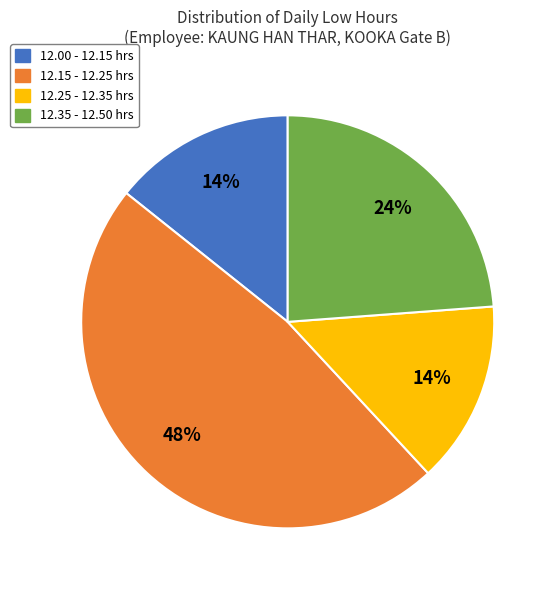

How many segments does this pie chart have?

4